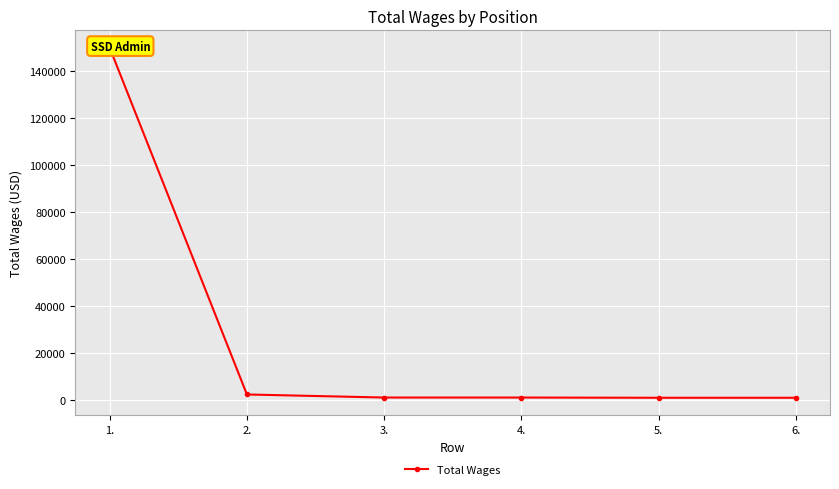

Count the number of values greater than 1200.

2